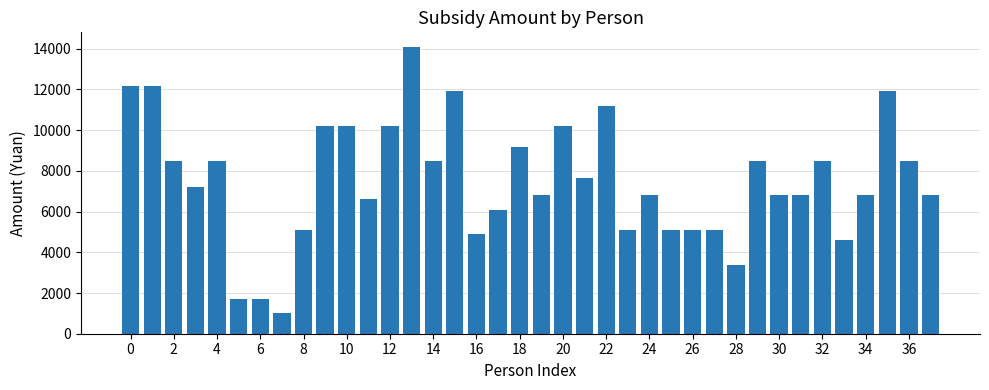

What is the value of the 36th bar from the left?

11900